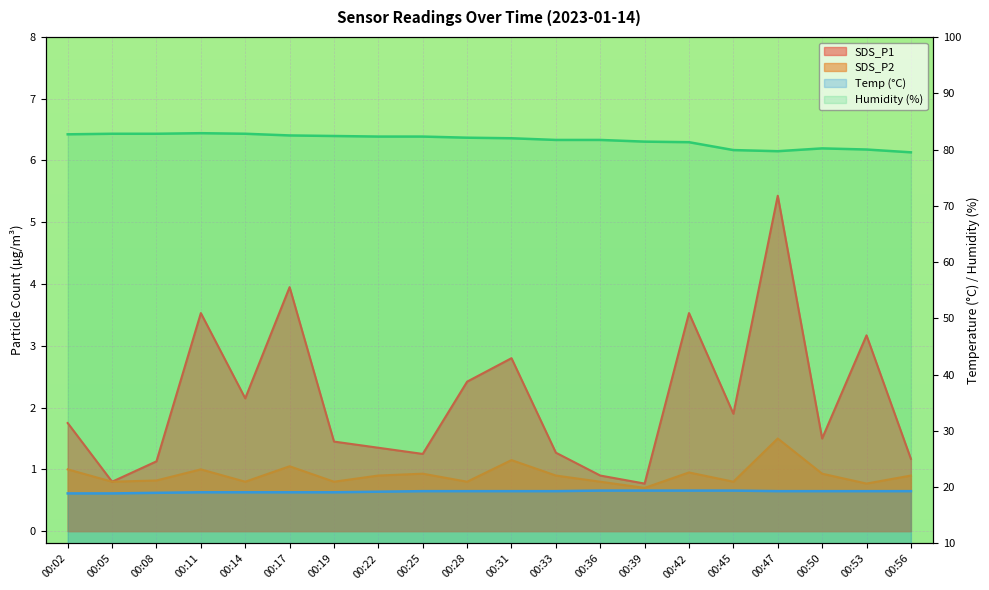

Which series has the largest total across all categories?

Humidity